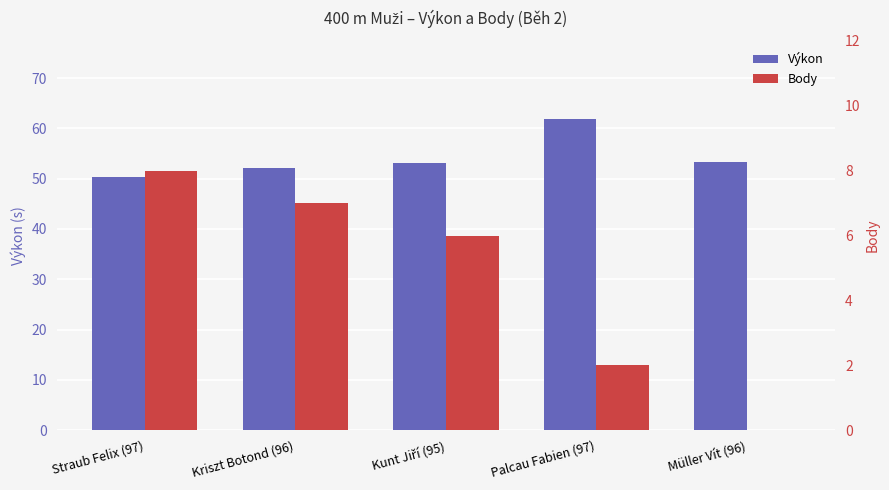

Reading right to left, extract all data points from this chart.

Výkon: 53.4	61.9	53.2	52.2	50.3
Body: 0.0	2.0	6.0	7.0	8.0